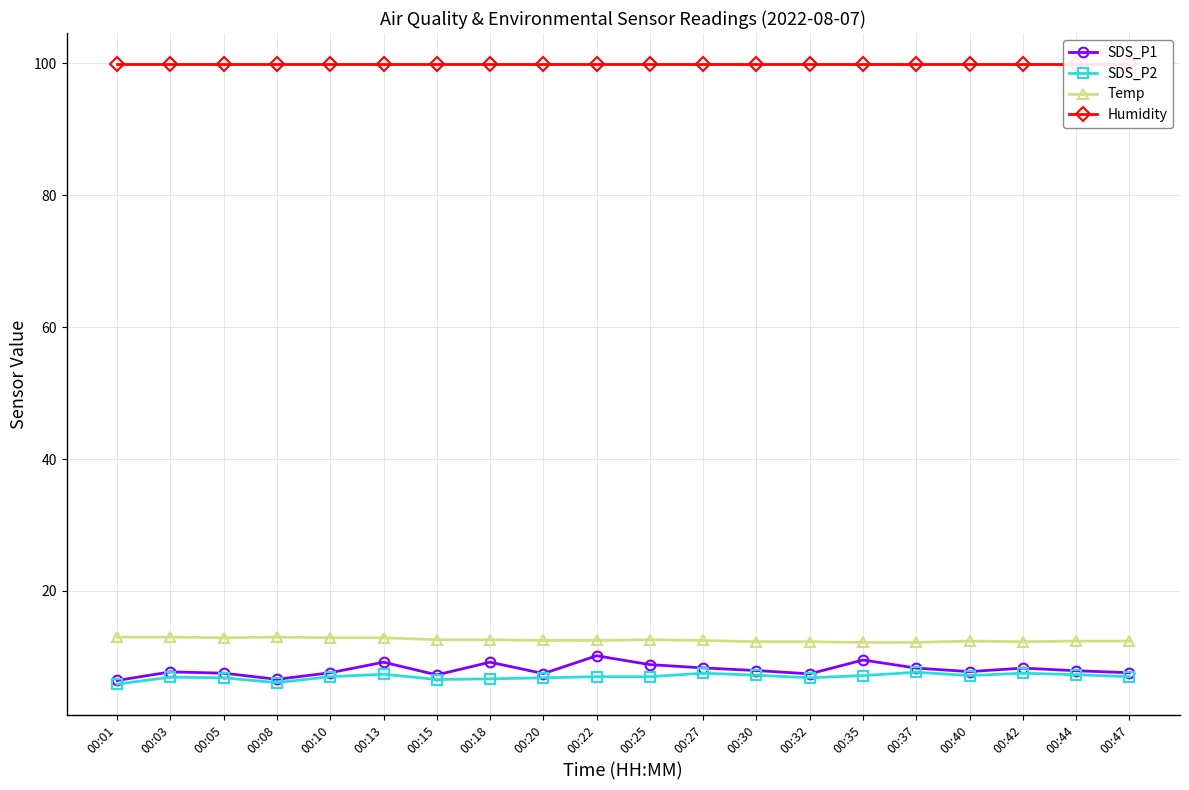

Rank the series by their maximum value, from lowest to highest.

SDS_P2, SDS_P1, Temp, Humidity